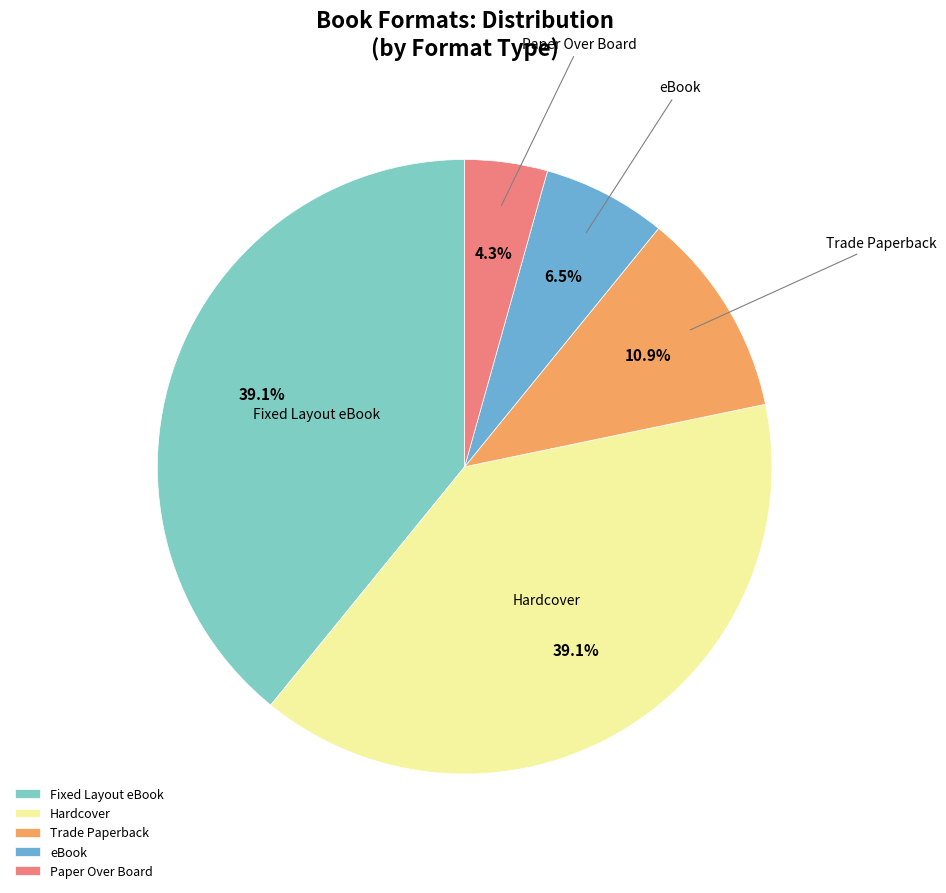

What percentage is NOT represented by eBook?

93.5%